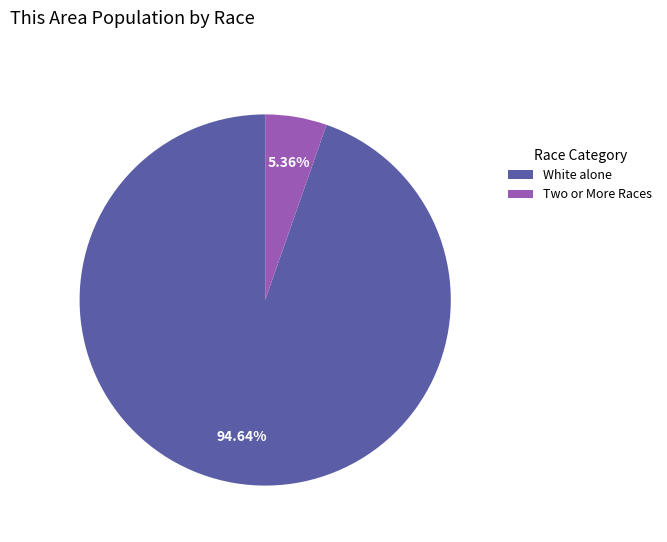

Does Two or More Races account for over 50% of the chart?

No